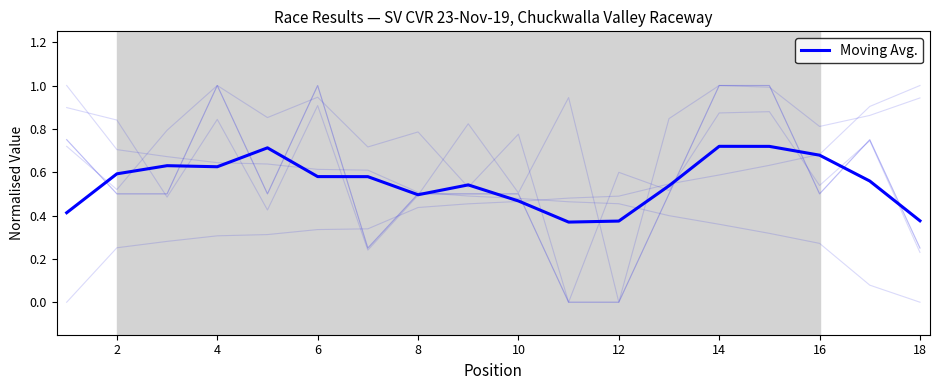

The Moving Avg. series shows 0.2 at 18. True or false?

False